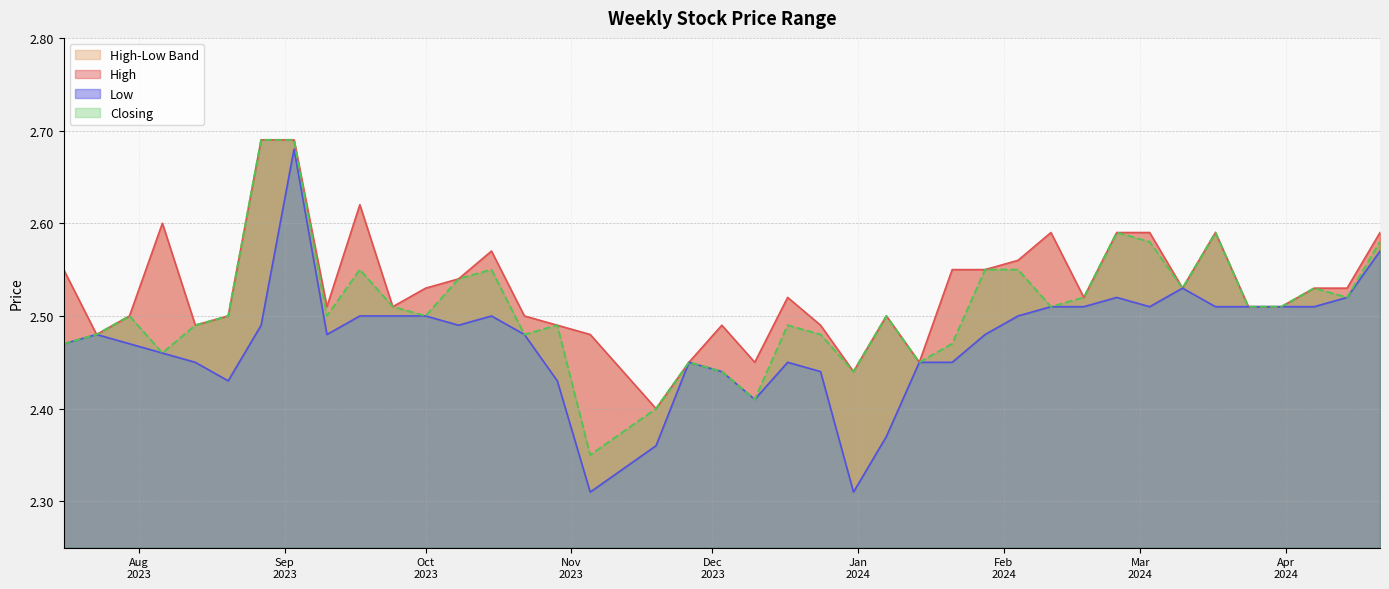

Which series has the largest total across all categories?

High